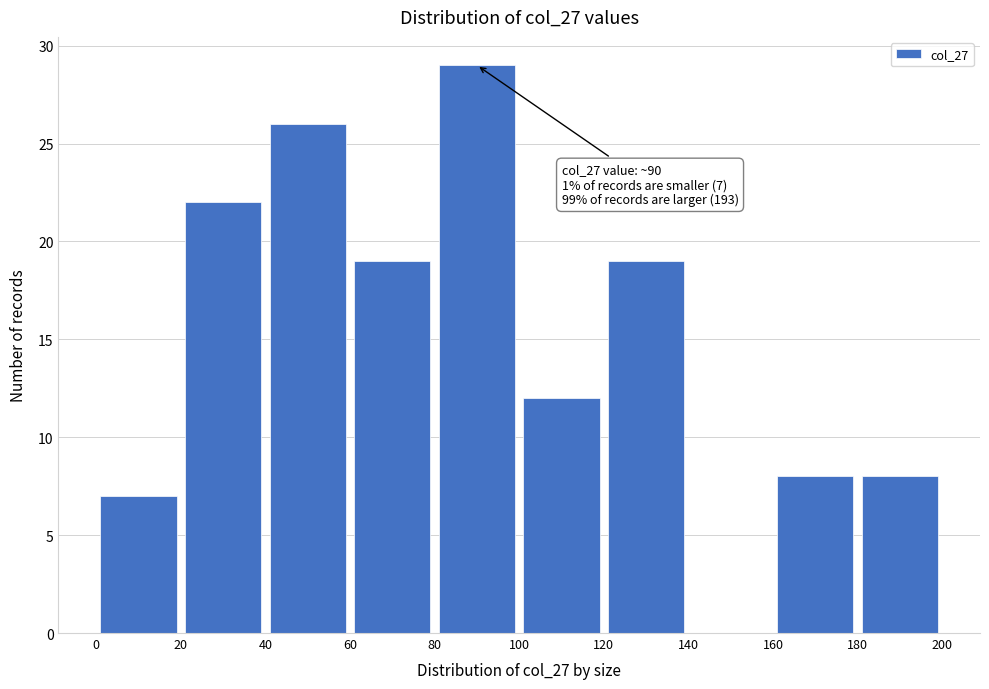

Over which range of the x-axis is the bar tallest?

80 to 100